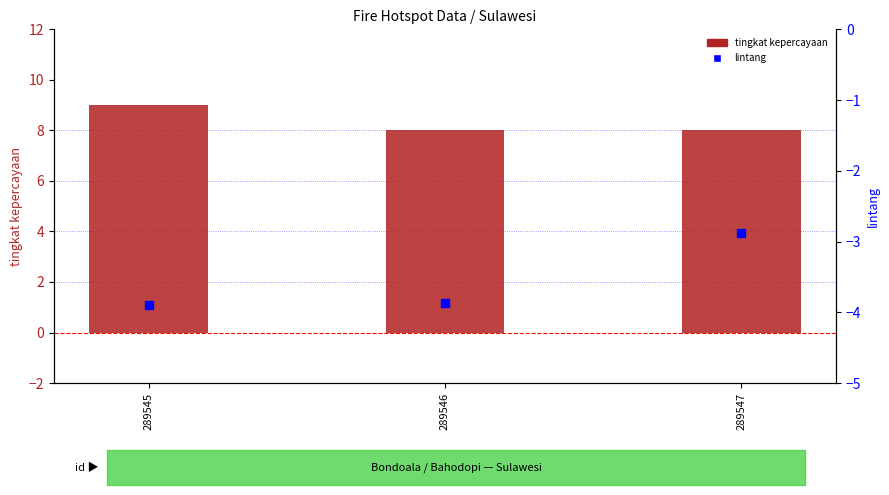

Which series has the widest spread of Y values?

lintang